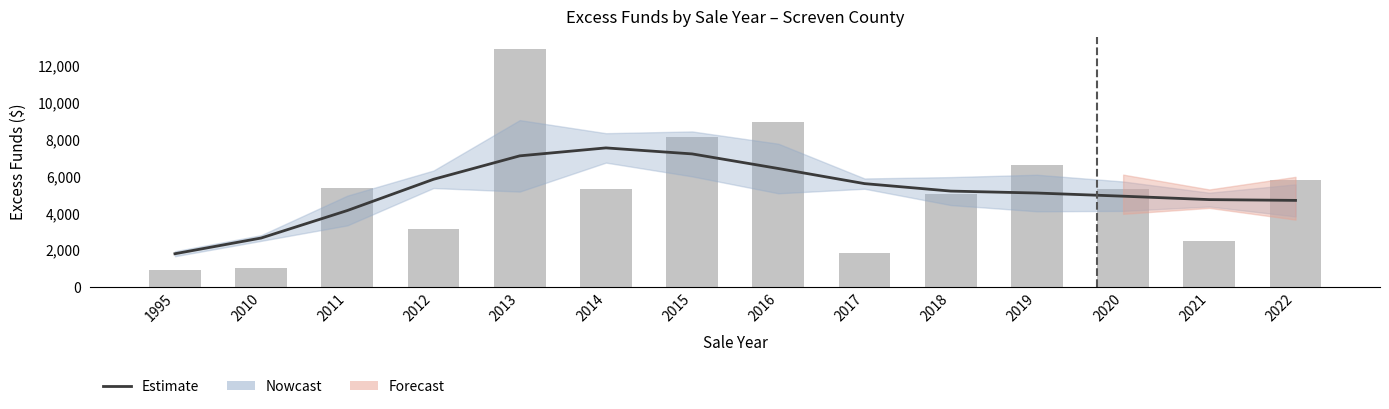

How many values in the Excess Funds series exceed 5319?

7